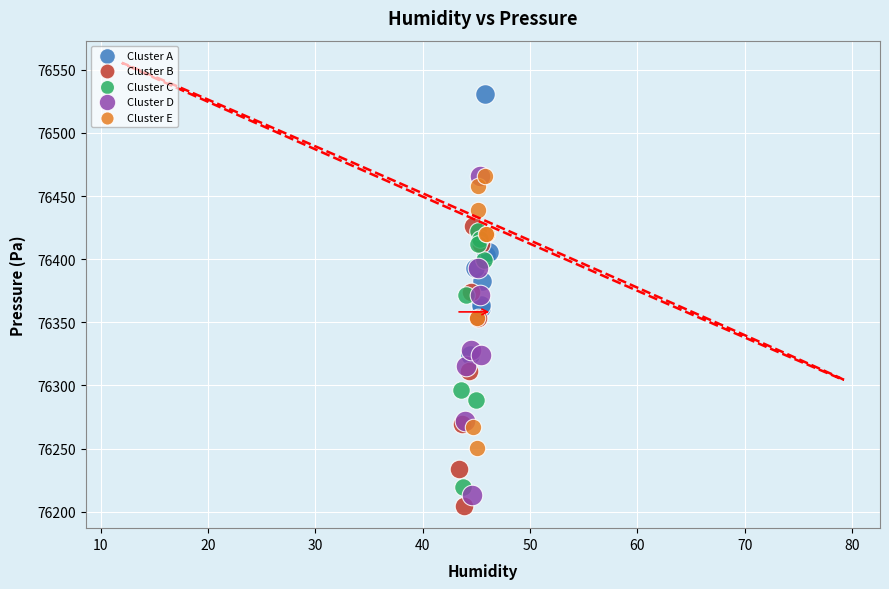

Which series contains the highest Y value?

Cluster A